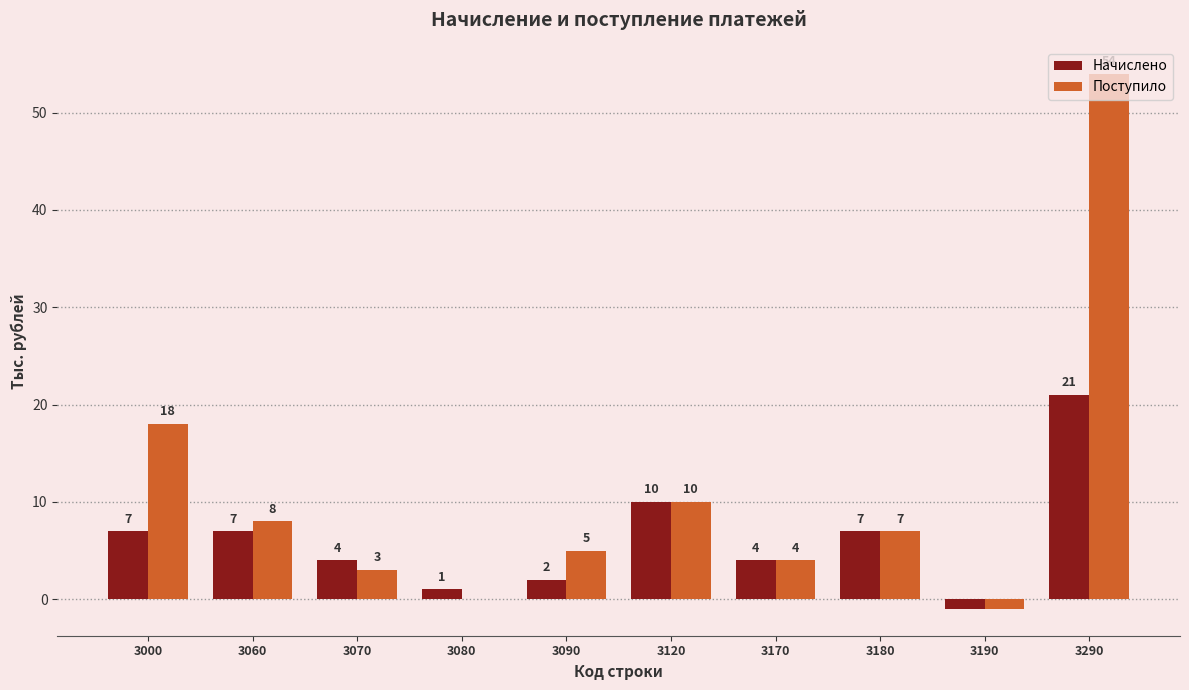

Reading right to left, transcribe all the data shown in this chart.

Начислено: 3290=21	3190=-1	3180=7	3170=4	3120=10	3090=2	3080=1	3070=4	3060=7	3000=7
Поступило: 3290=54	3190=-1	3180=7	3170=4	3120=10	3090=5	3080=0	3070=3	3060=8	3000=18